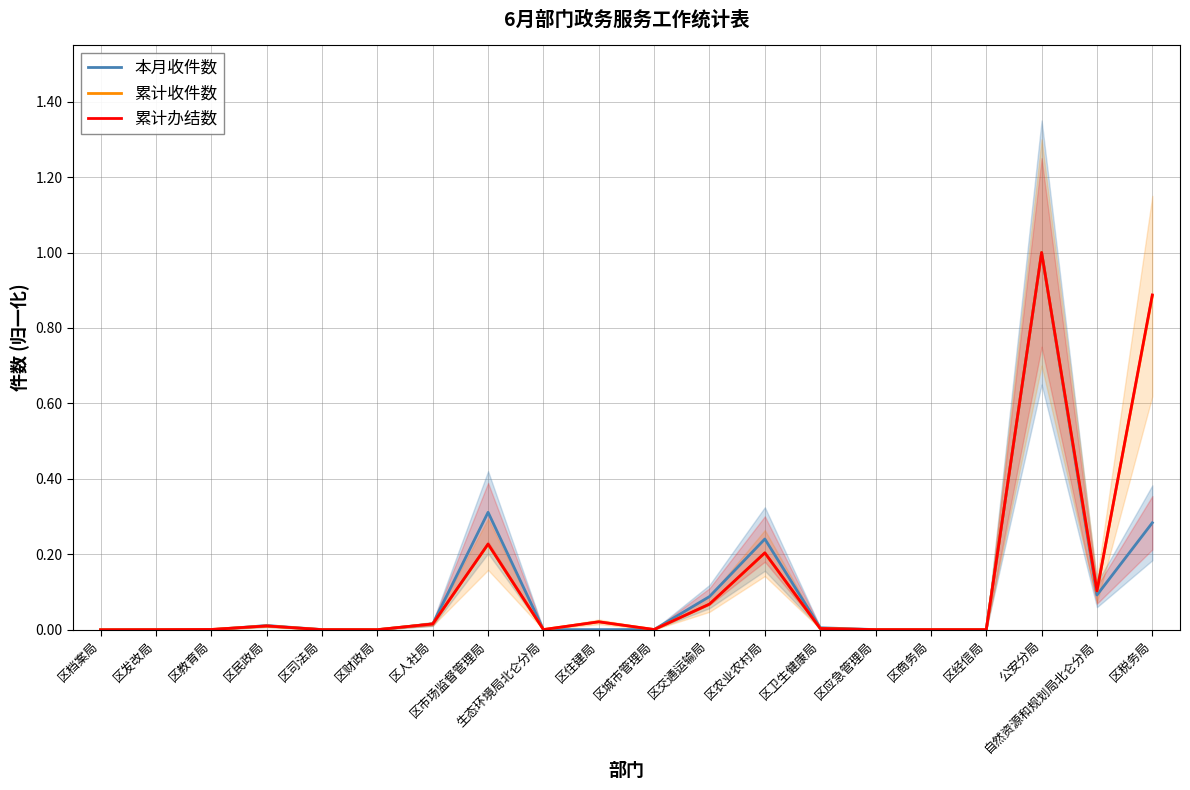

How many interior local peaks does the 本月收件数 series have?

5